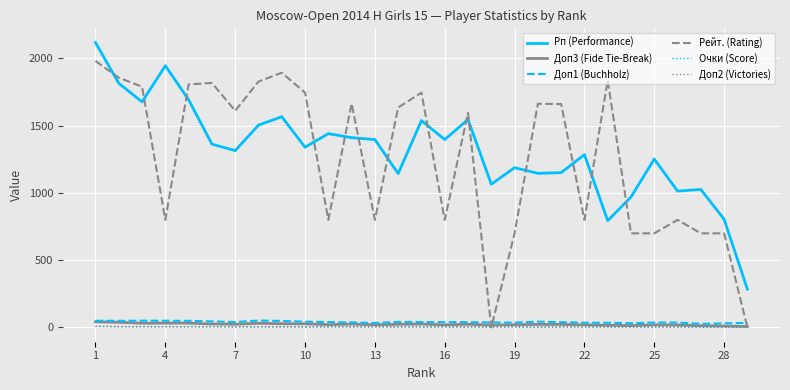

Which series has the widest spread of values?

Рейт. (Rating)